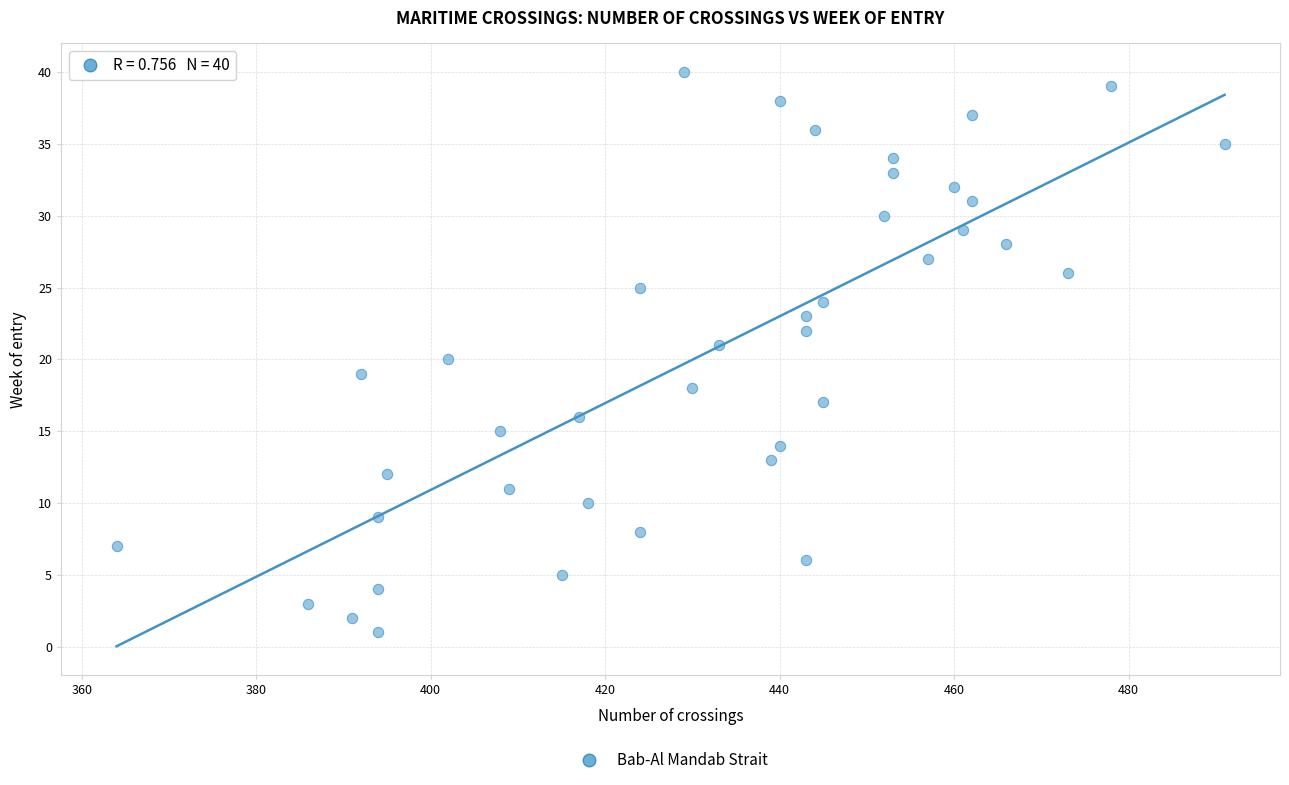

What is the range of Y values (max minus min)?

39